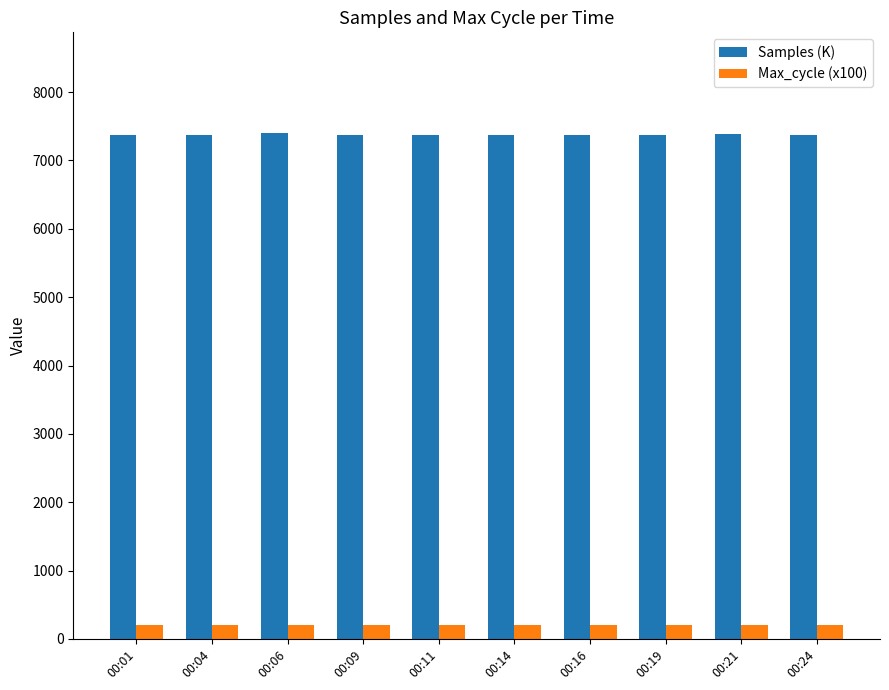

Is the value of Max_cycle (x100) at 00:21 greater than the value of Samples (K) at 00:21?

No